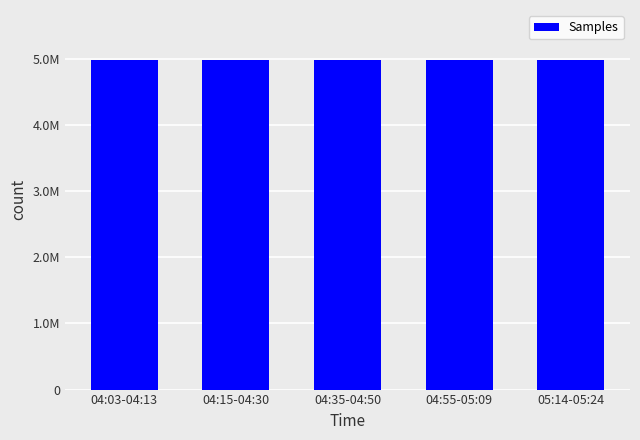

Does the chart contain any negative values?

No